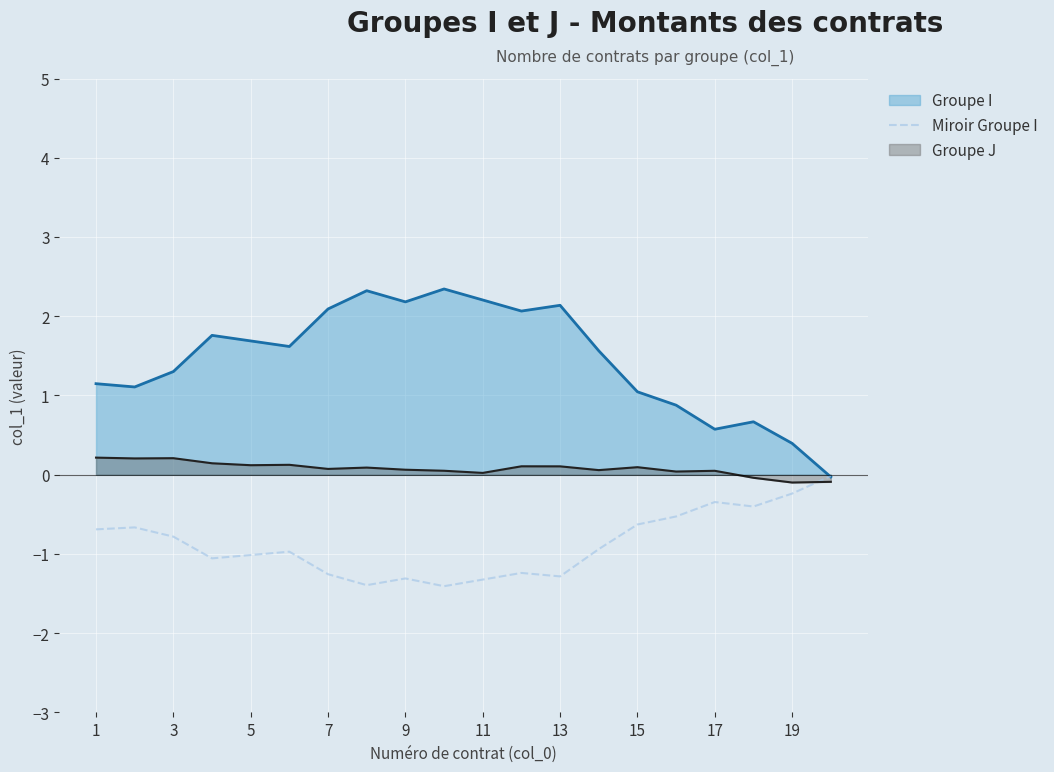

Which series has the widest spread of values?

Groupe I